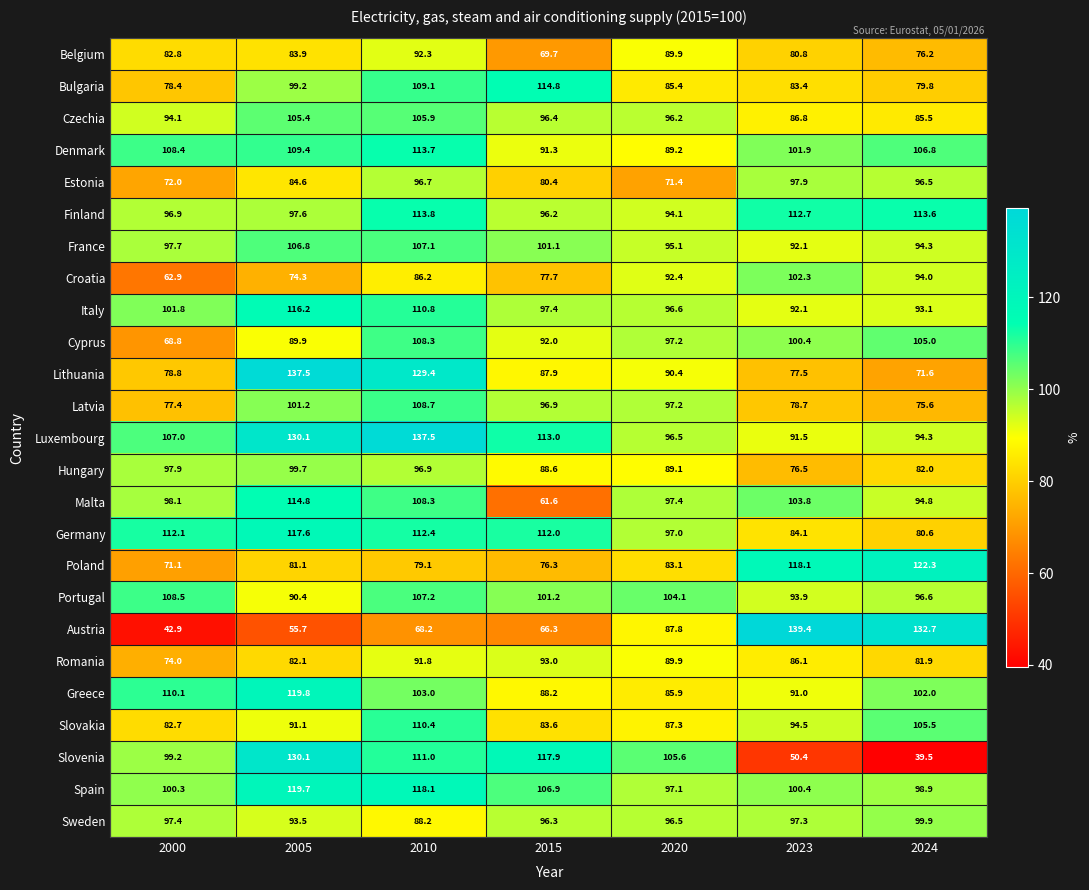

List the labels in order of Portugal value, smallest first.

2005, 2023, 2024, 2015, 2020, 2010, 2000